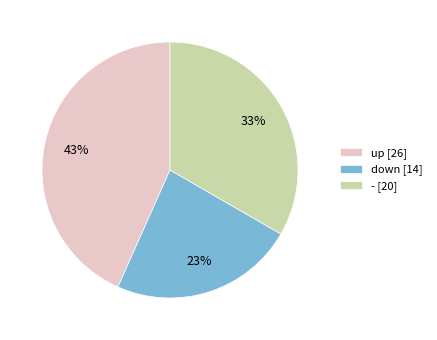

What percentage is the - slice, to the nearest percent?

33%